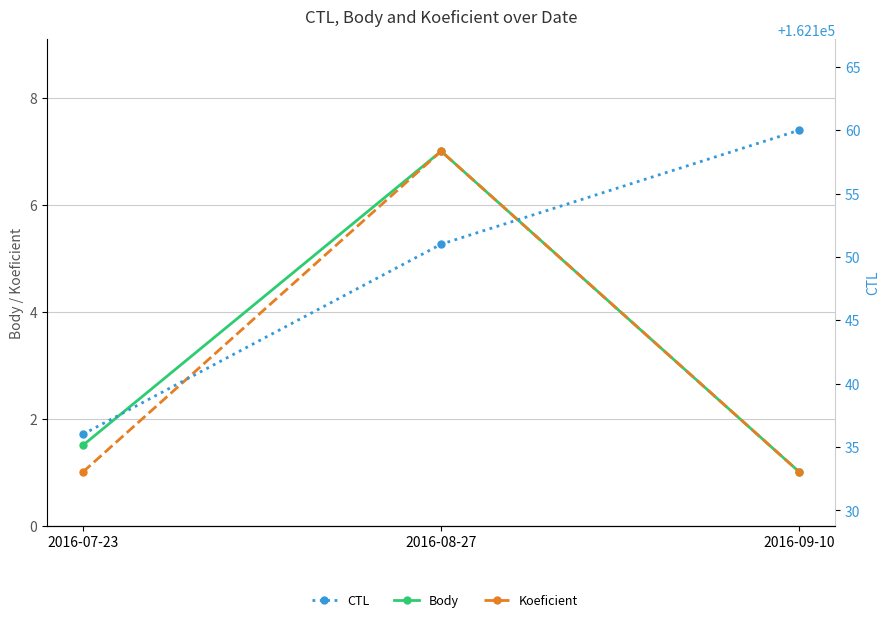

What is the label of the 3rd point from the right?

2016-07-23